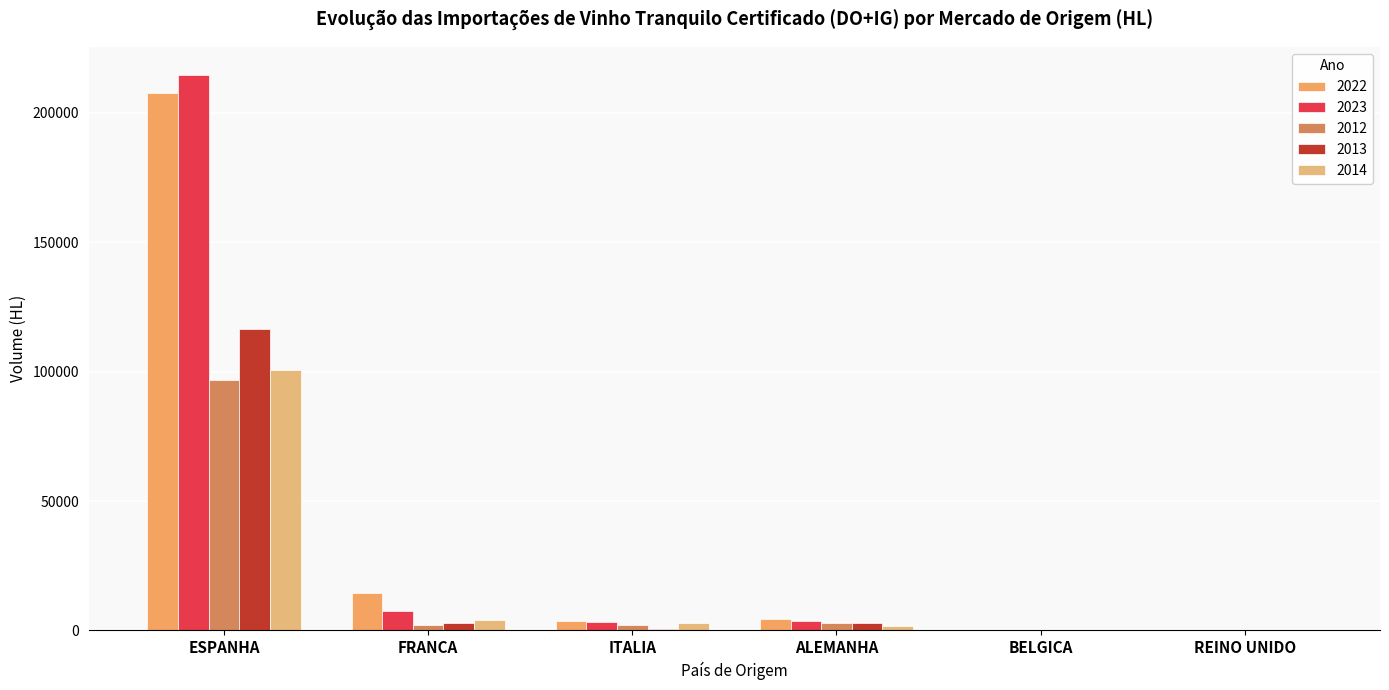

How many distinct data groups are displayed?

5